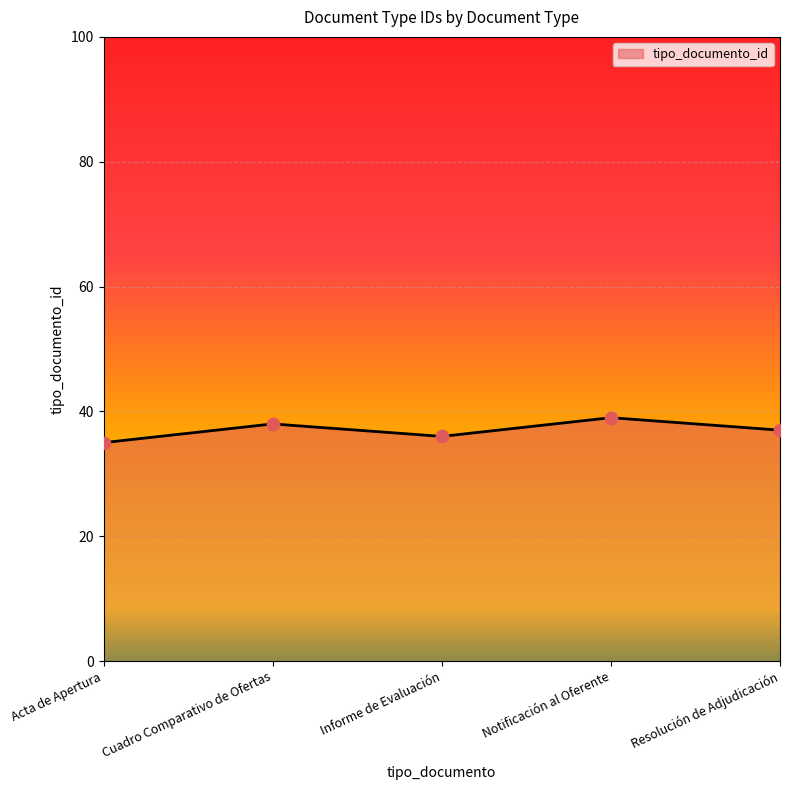

What is the change in value from Informe de Evaluación to Resolución de Adjudicación?

+1